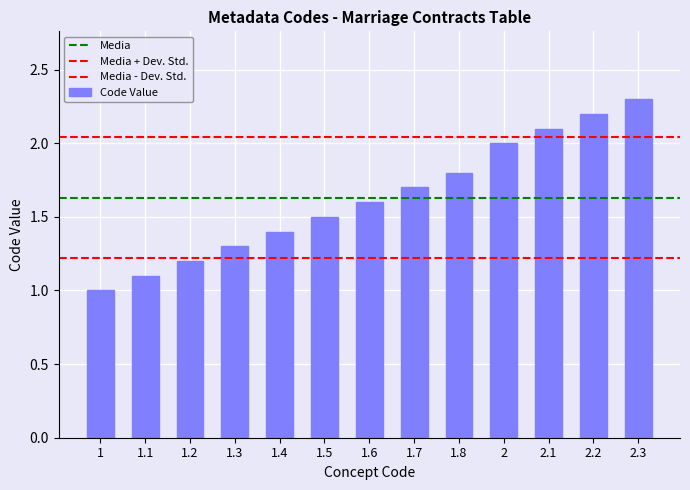

Reading left to right, what are all the values shown in this chart?

1.0	1.1	1.2	1.3	1.4	1.5	1.6	1.7	1.8	2.0	2.1	2.2	2.3